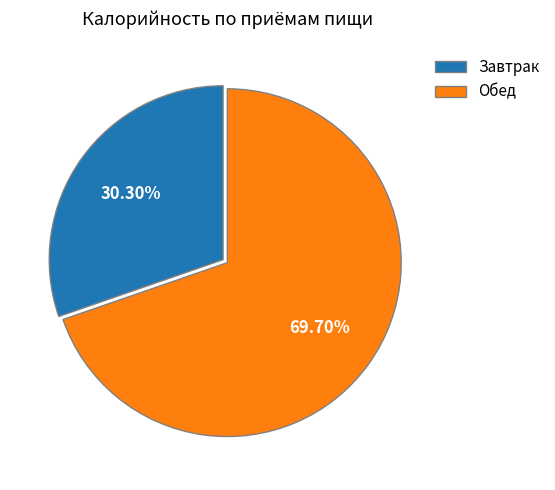

What is the majority slice?

Обед